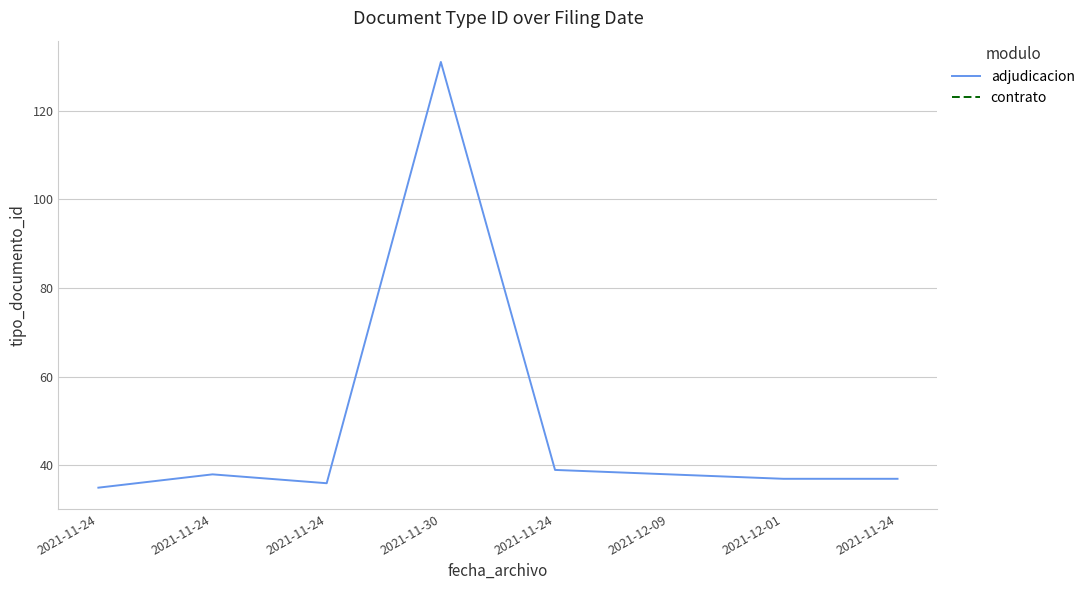

Where does the data first go above 37?

2021-11-24